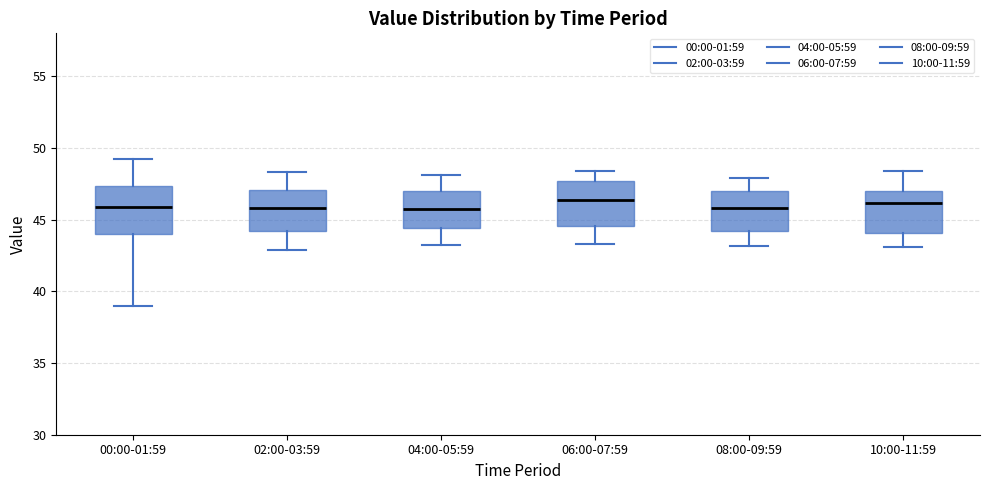

Reading left to right, transcribe this box plot: for each box, give where its median line is, the range the box spans, and where its two whiskers end, as read against the y-axis. The values are not printed on the chart, so give them approximately, as read against the axis.

00:00-01:59: median 46.0, box 44.0 to 47.5, whiskers 39.0 to 49.0
02:00-03:59: median 46.0, box 44.0 to 47.0, whiskers 43.0 to 48.5
04:00-05:59: median 46.0, box 44.5 to 47.0, whiskers 43.5 to 48.0
06:00-07:59: median 46.5, box 44.5 to 47.5, whiskers 43.5 to 48.5
08:00-09:59: median 46.0, box 44.0 to 47.0, whiskers 43.0 to 48.0
10:00-11:59: median 46.0, box 44.0 to 47.0, whiskers 43.0 to 48.5